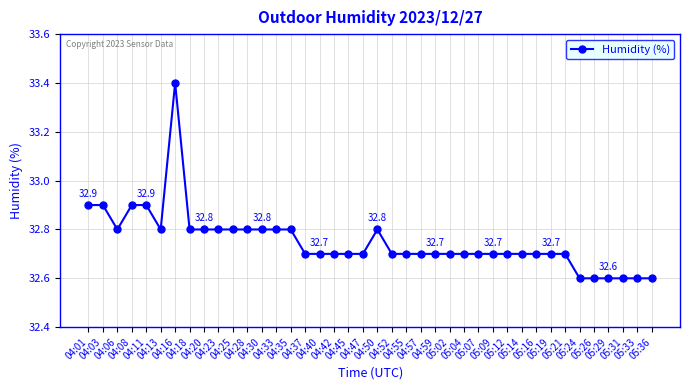

True or false: there are more than 1 points higher than both neighbors.

True